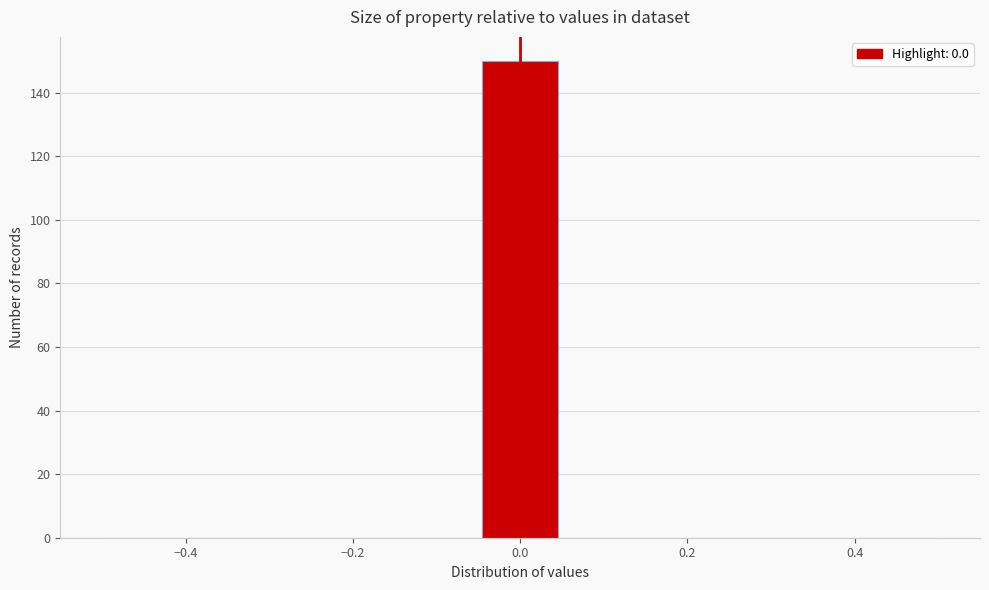

Reading left to right, list every bar in this chart as the range it spans on the x-axis followed by its height. Neither the bar edges nor the heights are printed on the chart, so give them approximately, as read against the axes.

-0.50 to -0.40: 0
-0.40 to -0.32: 0
-0.32 to -0.22: 0
-0.22 to -0.14: 0
-0.14 to -0.04: 0
-0.04 to 0.04: 150
0.04 to 0.14: 0
0.14 to 0.22: 0
0.22 to 0.32: 0
0.32 to 0.40: 0
0.40 to 0.50: 0